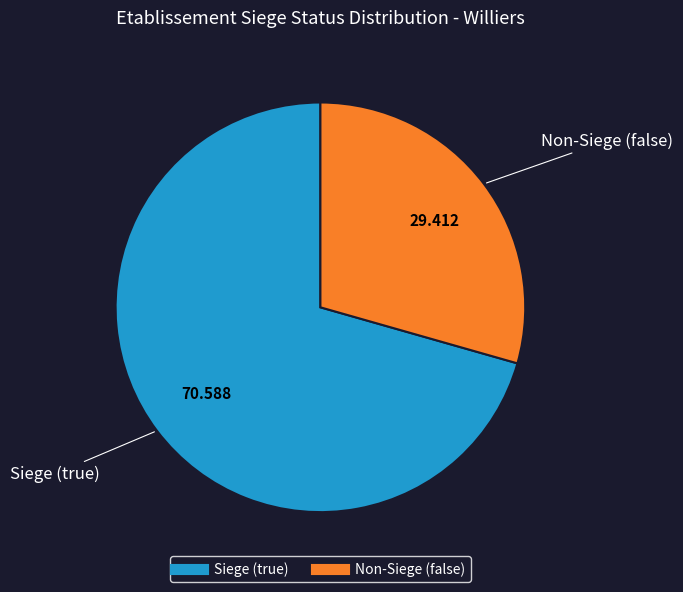

Is there any slice that represents more than half of the pie?

Yes